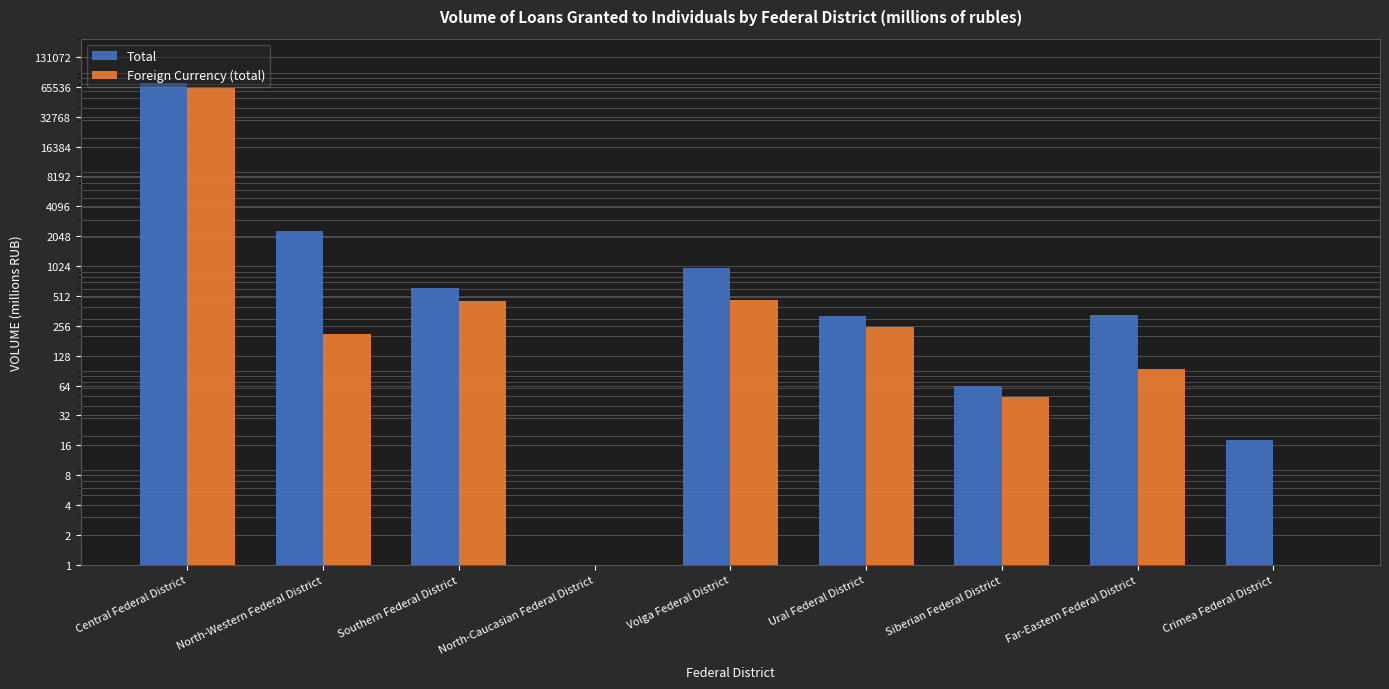

What is the average value of the Total series?

8425